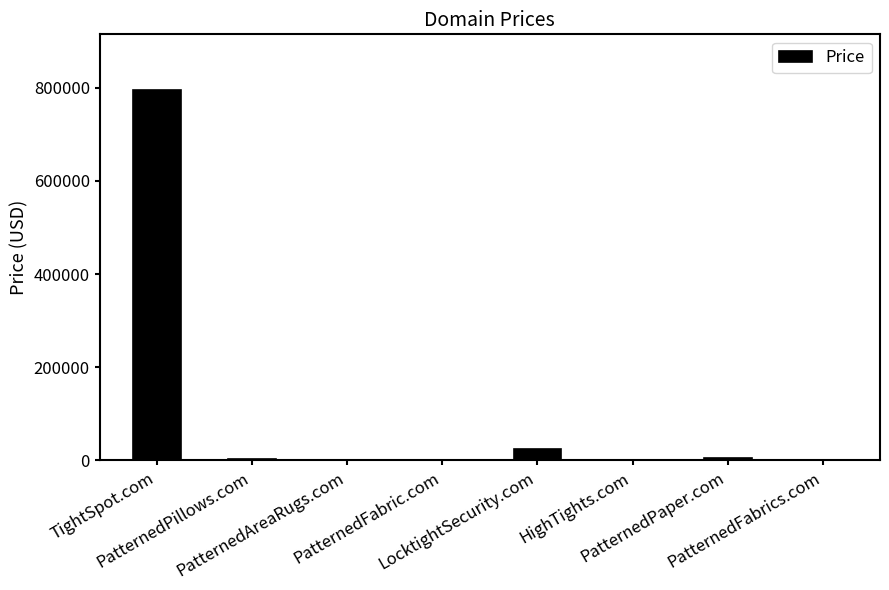

What is the maximum value shown in the chart?

794888